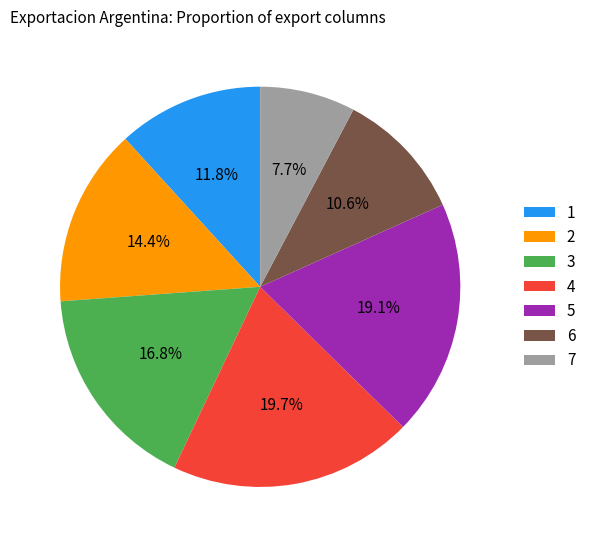

Combined, do 1 and 7 account for over 50%?

No